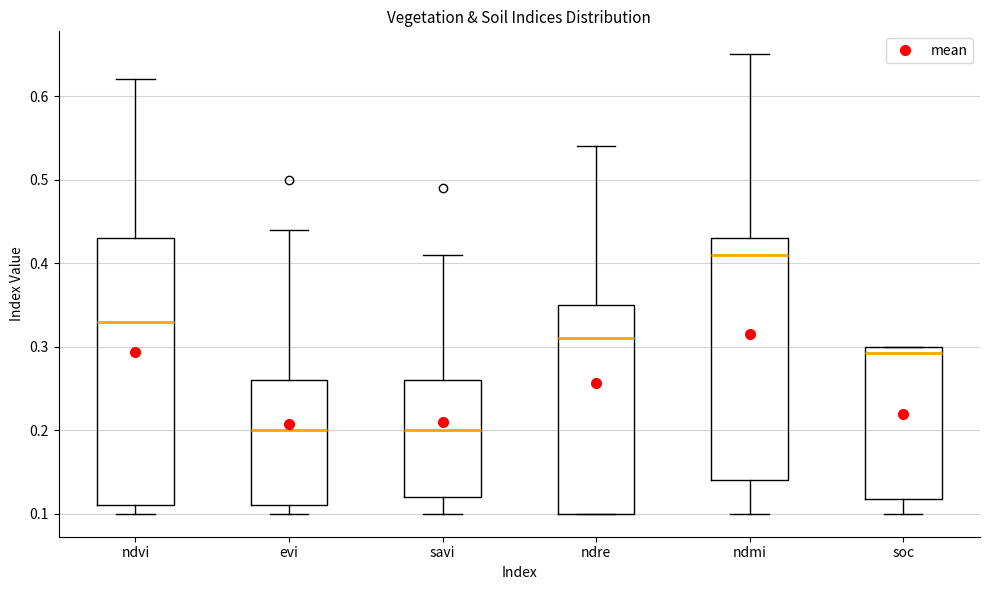

Comparing the boxes themselves (not the whiskers), which one is the tallest?

ndvi